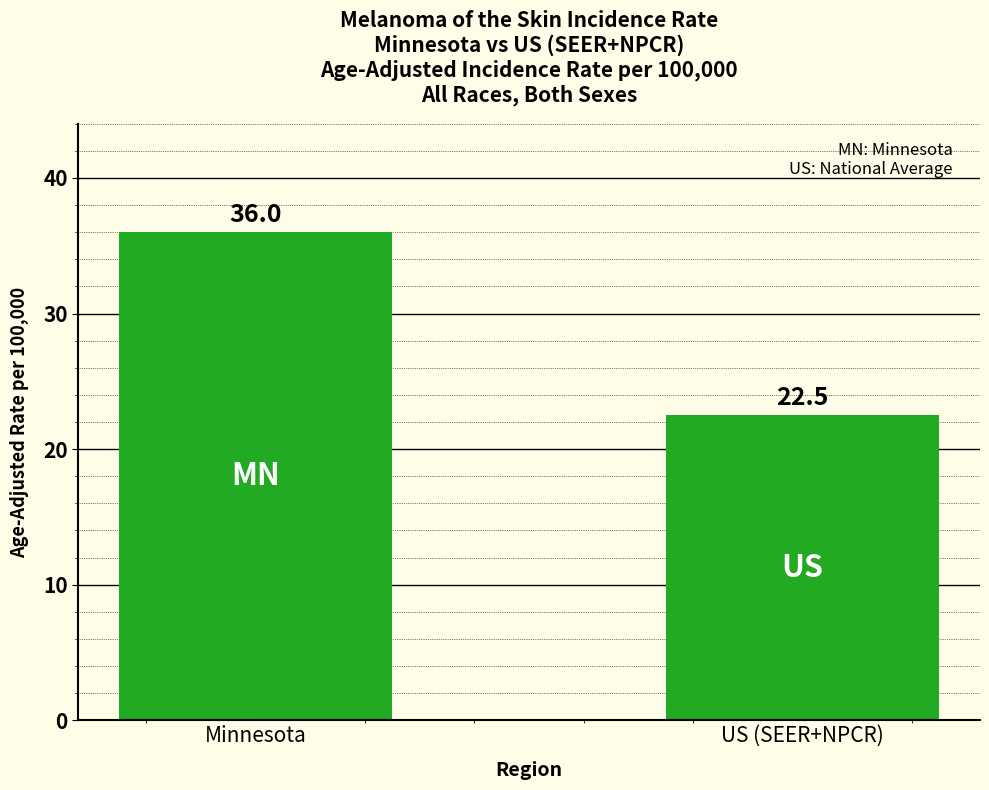

What is the sum of all values?

58.5